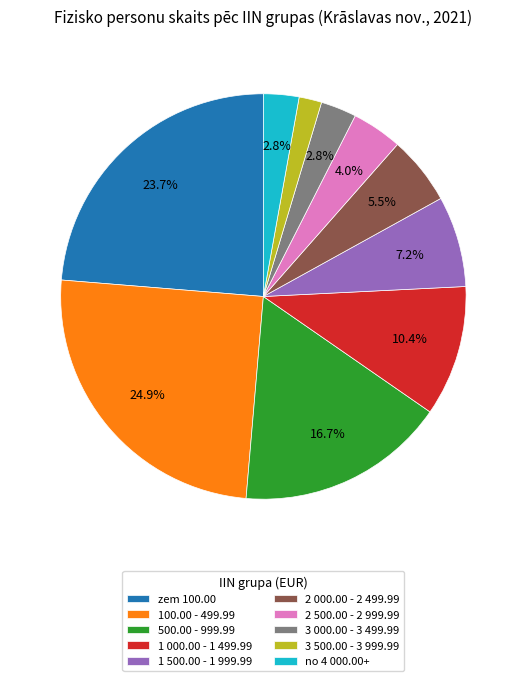

True or false: zem 100.00 accounts for 14% of the total.

False